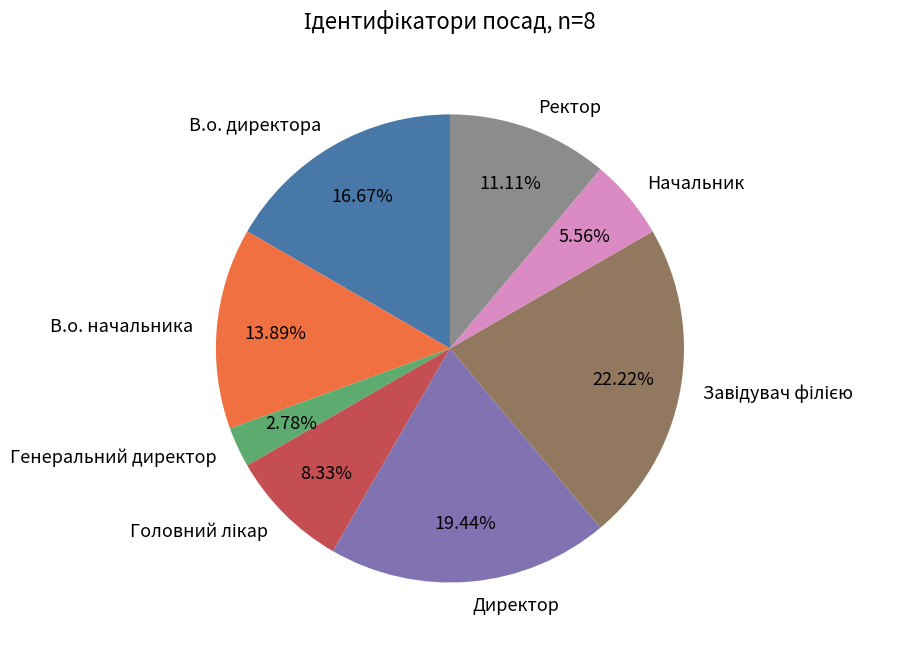

Which category has the smallest portion of the pie?

Генеральний директор